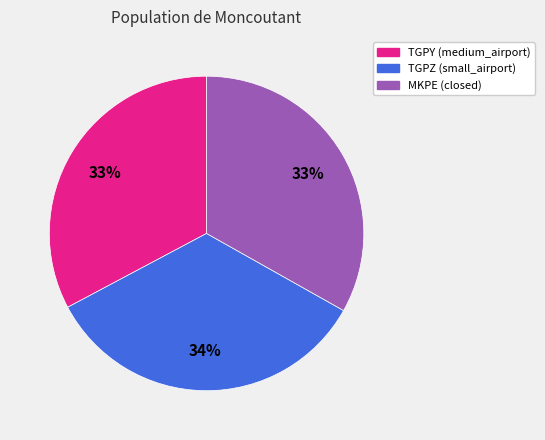

Is there any slice that represents more than half of the pie?

No